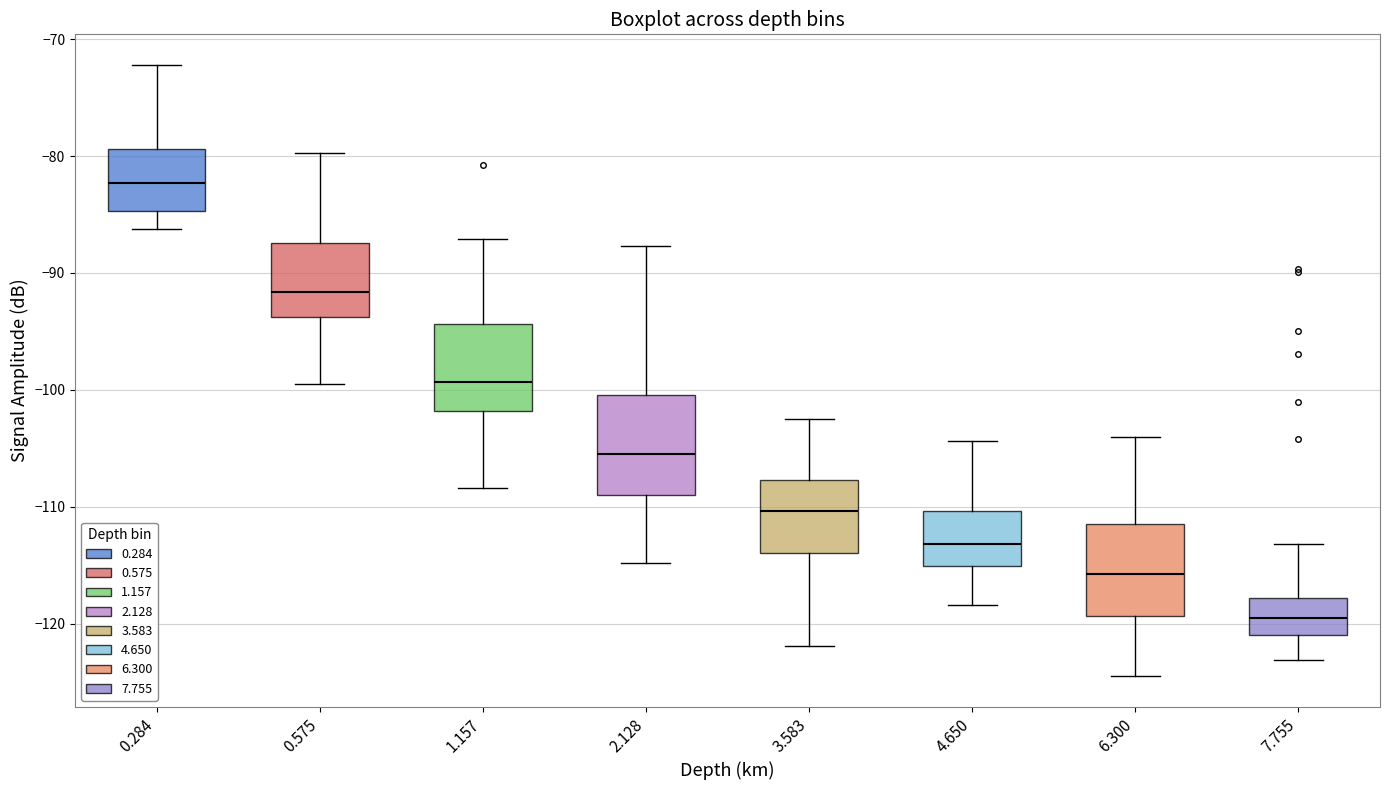

Where is the lower edge of the box at x = 7.755 on the y-axis? The values are not printed on the chart, so give them approximately, as read against the axis.

-121